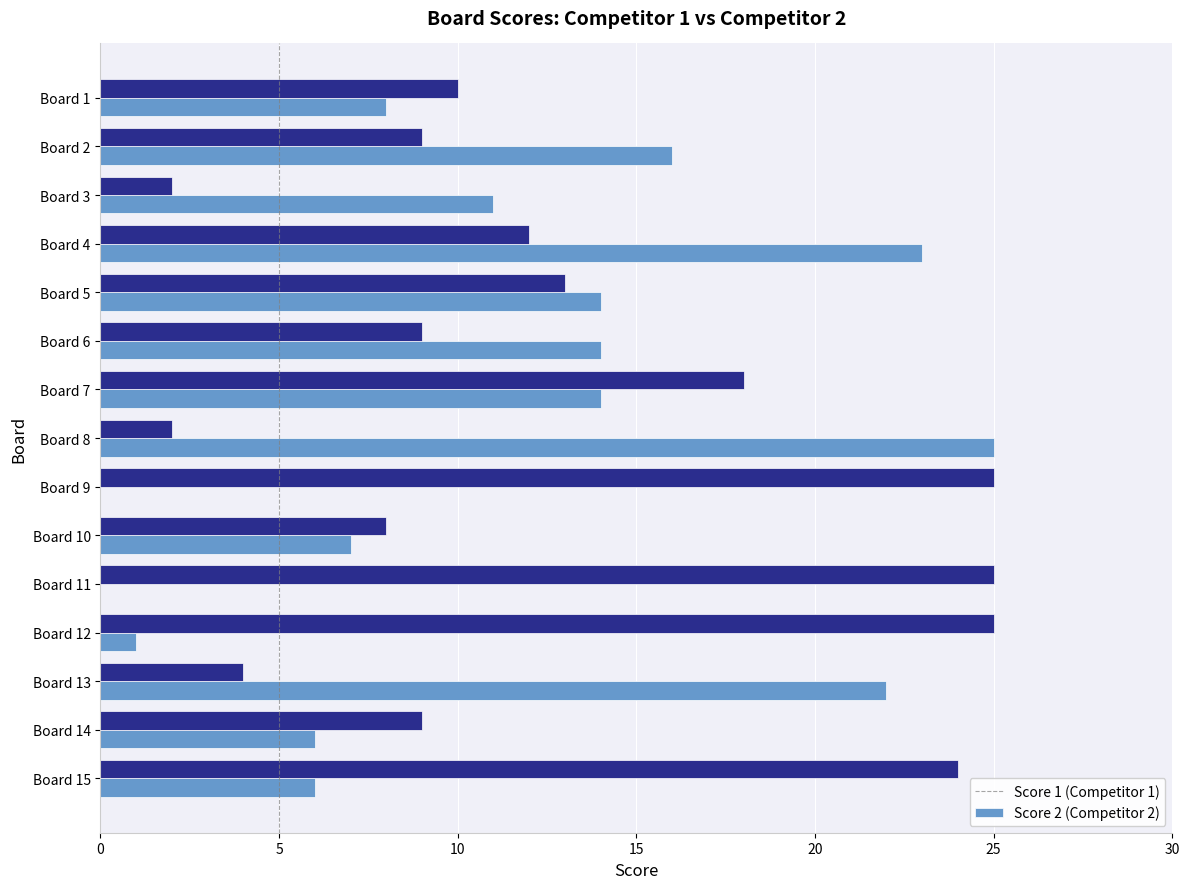

At which category is the sum across all series the highest?

Board 4